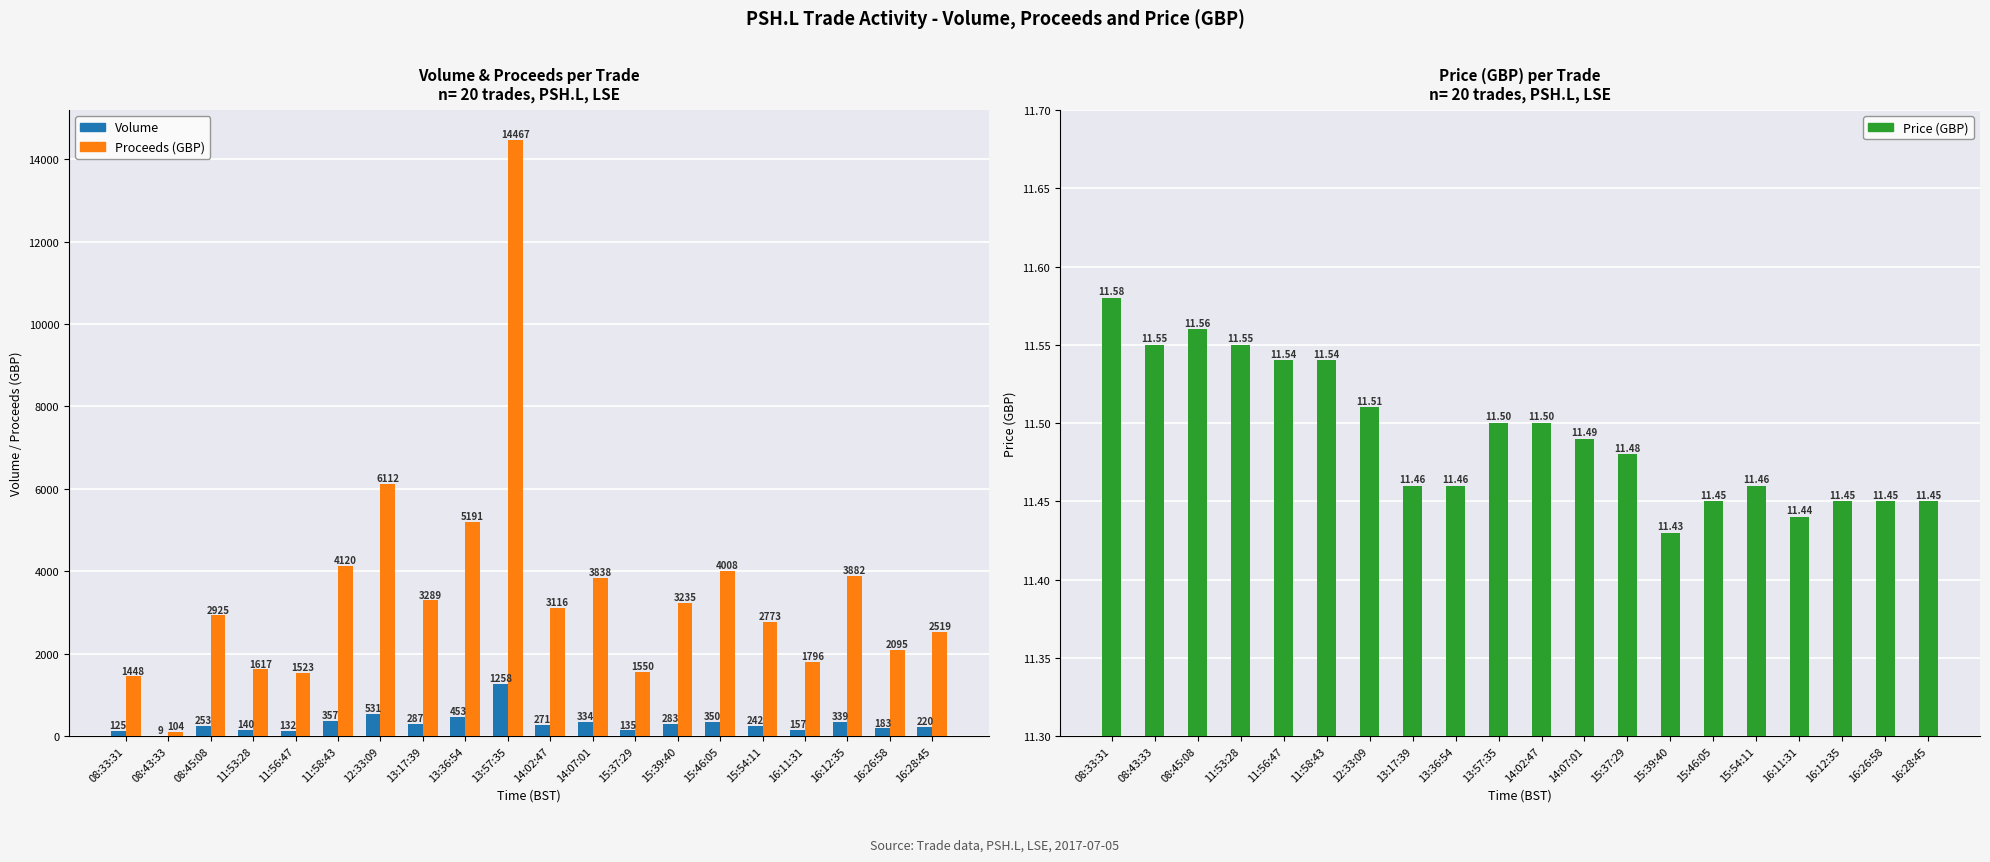

Which series has the widest spread of values?

Proceeds (GBP)